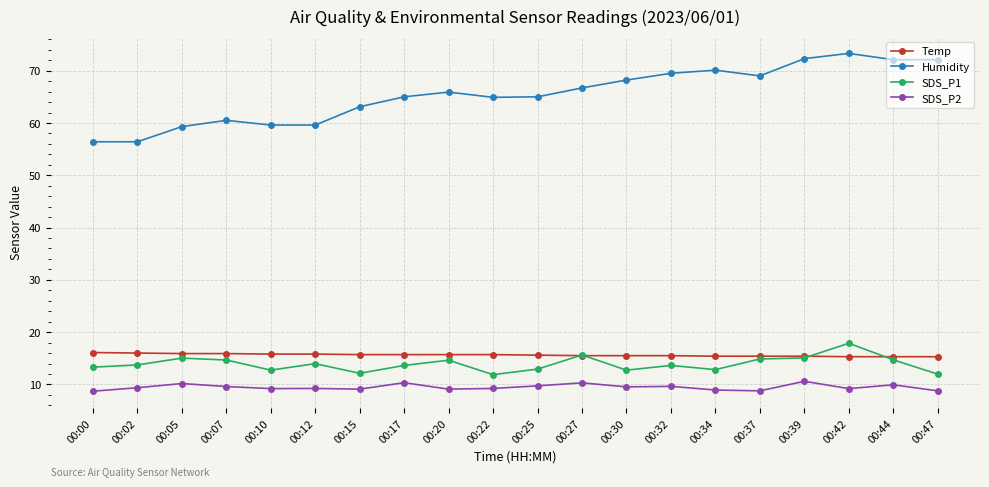

What is the total value across all series at 00:12?

98.6